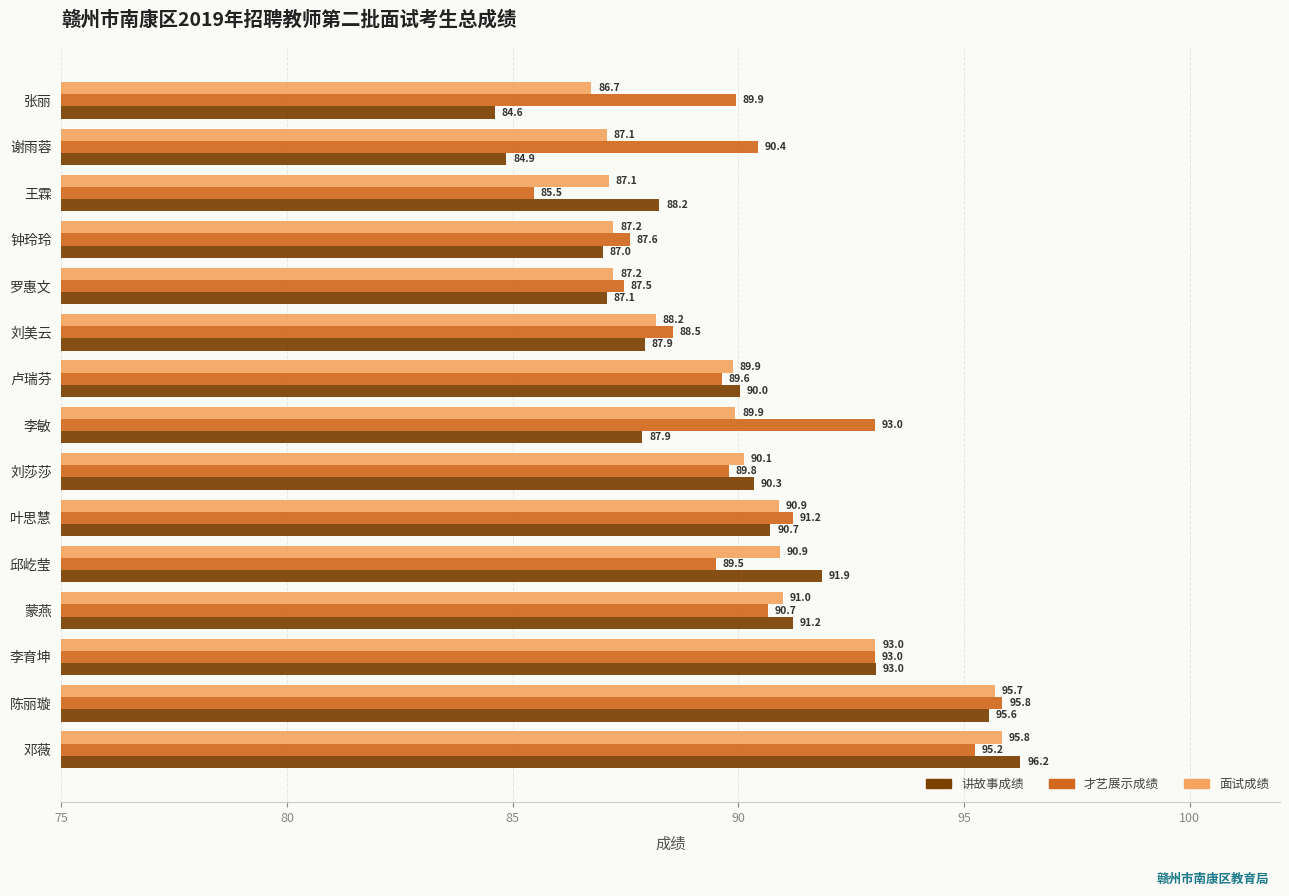

At which category is the sum across all series the highest?

邓薇